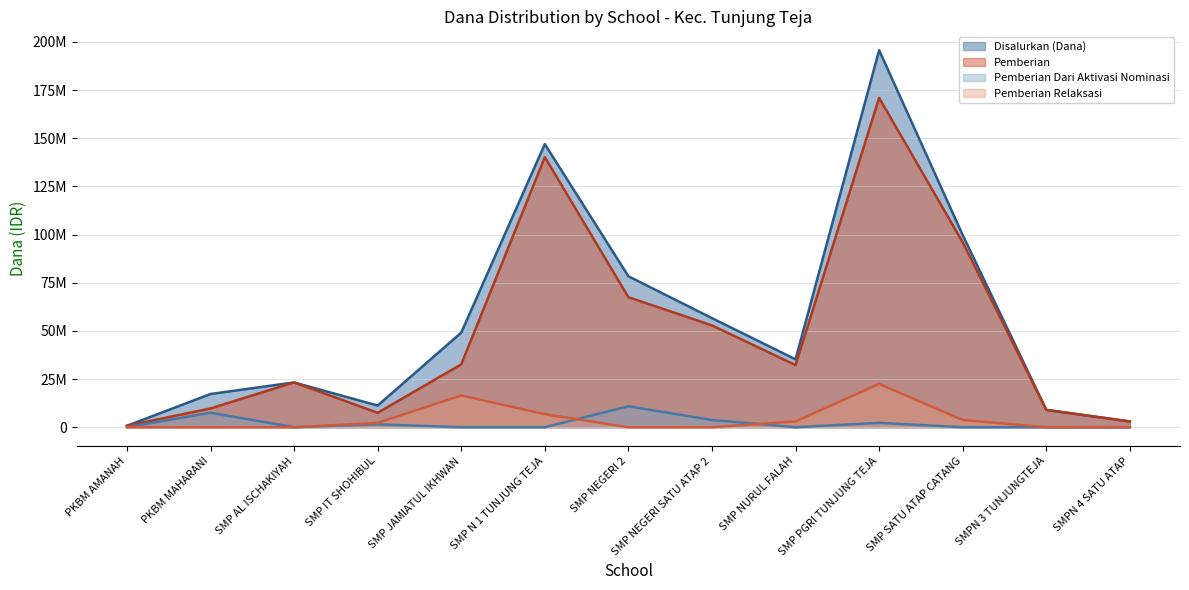

What are all the series names shown in the legend?

Disalurkan (Dana), Pemberian, Pemberian Dari Aktivasi Nominasi, Pemberian Relaksasi